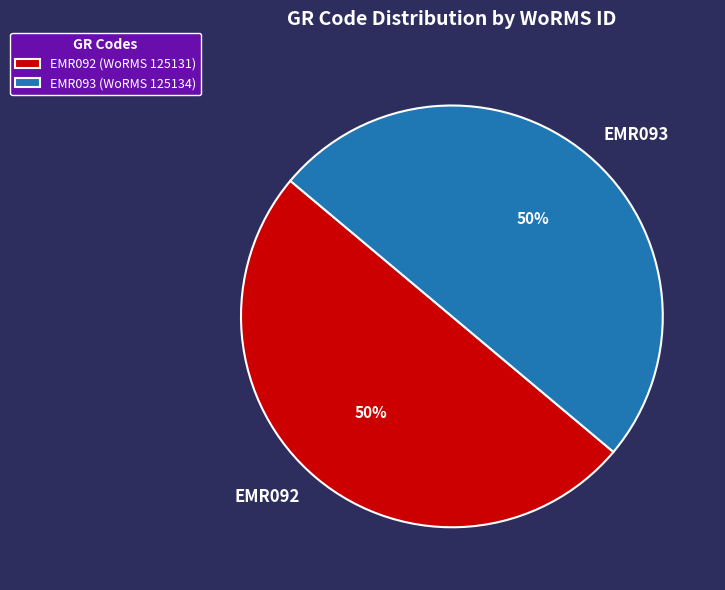

The EMR092 slice represents 41% of the pie. True or false?

False